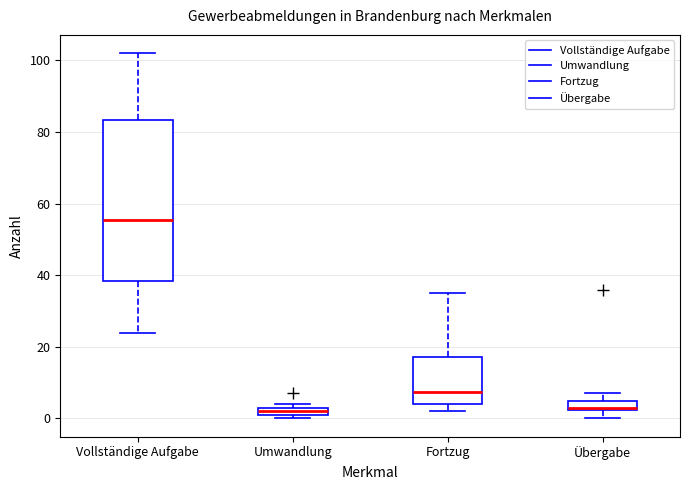

Where does the median line of the box for Übergabe sit on the y-axis? The values are not printed on the chart, so give them approximately, as read against the axis.

4